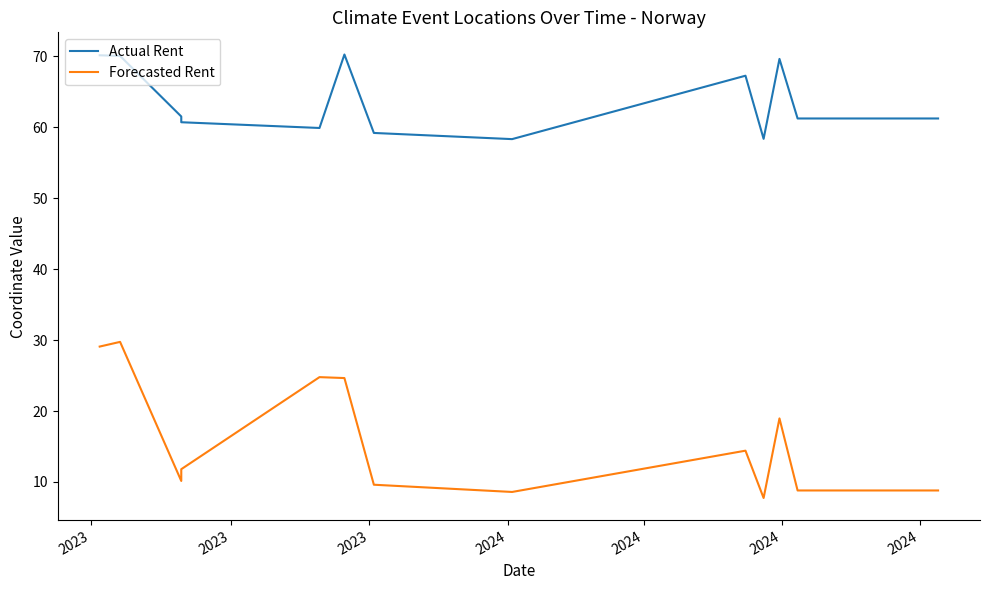

How many data points in Forecasted Rent are less than 11?

6